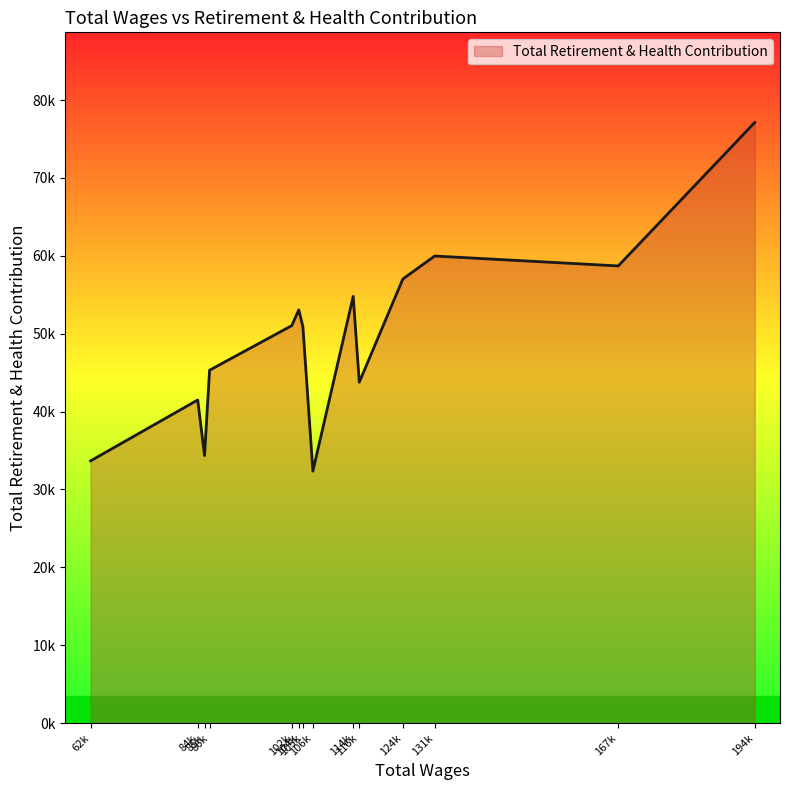

Does the chart have visible grid lines?

No